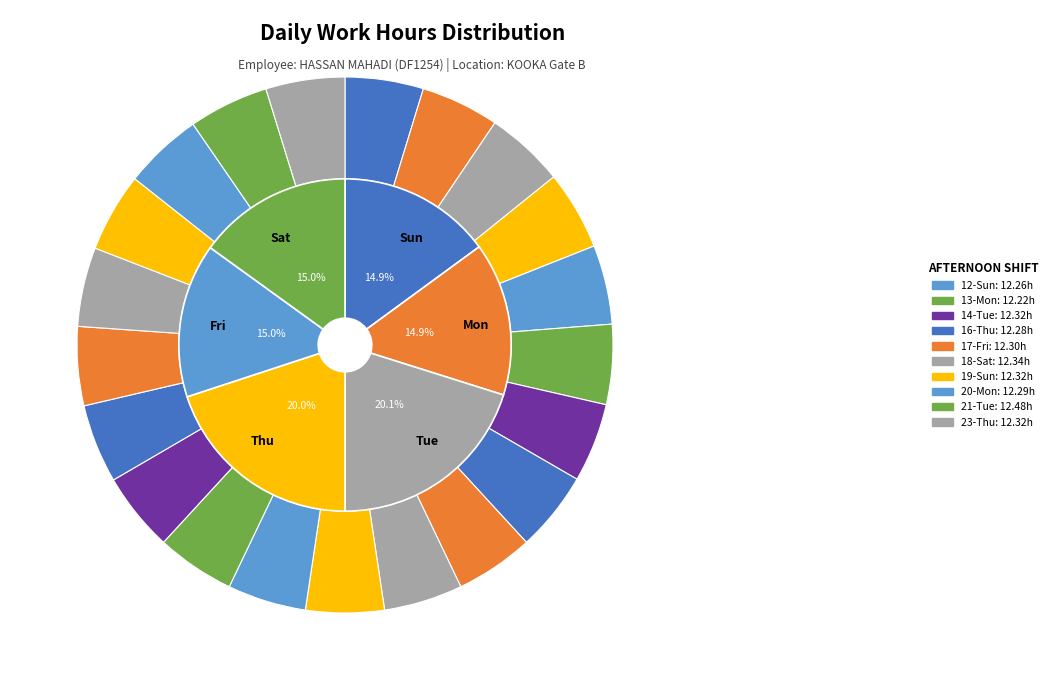

Does any single category account for the majority?

No